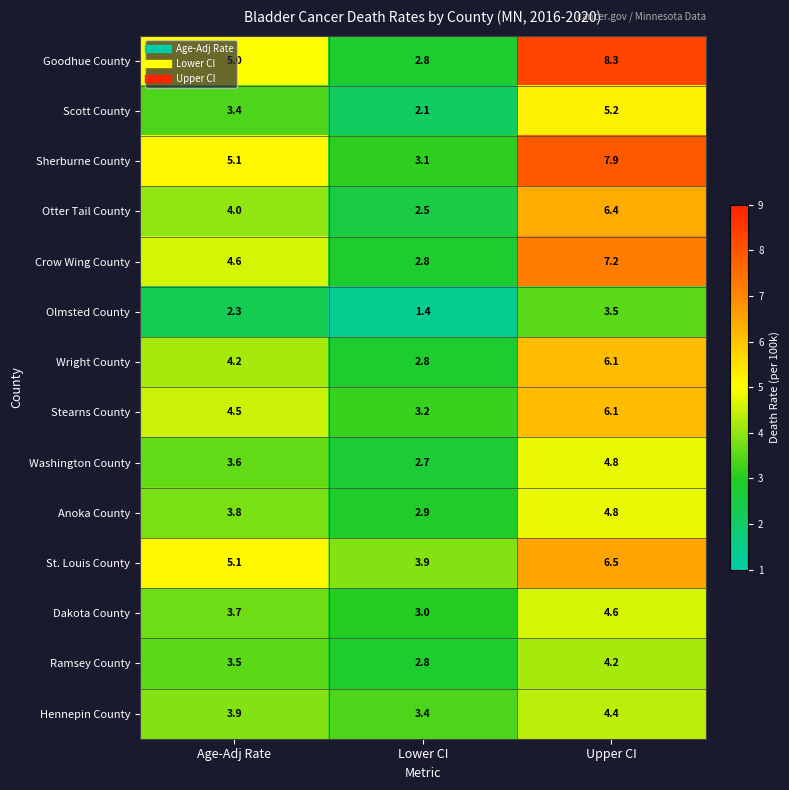

At which category does the chart reach its peak across all series?

Upper CI